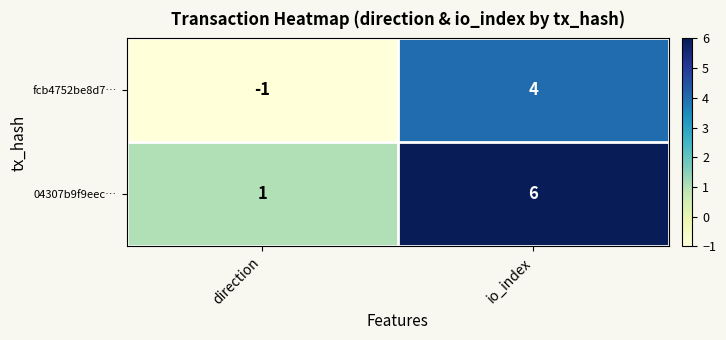

What is the average value of the 04307b9f9eec… series?

4